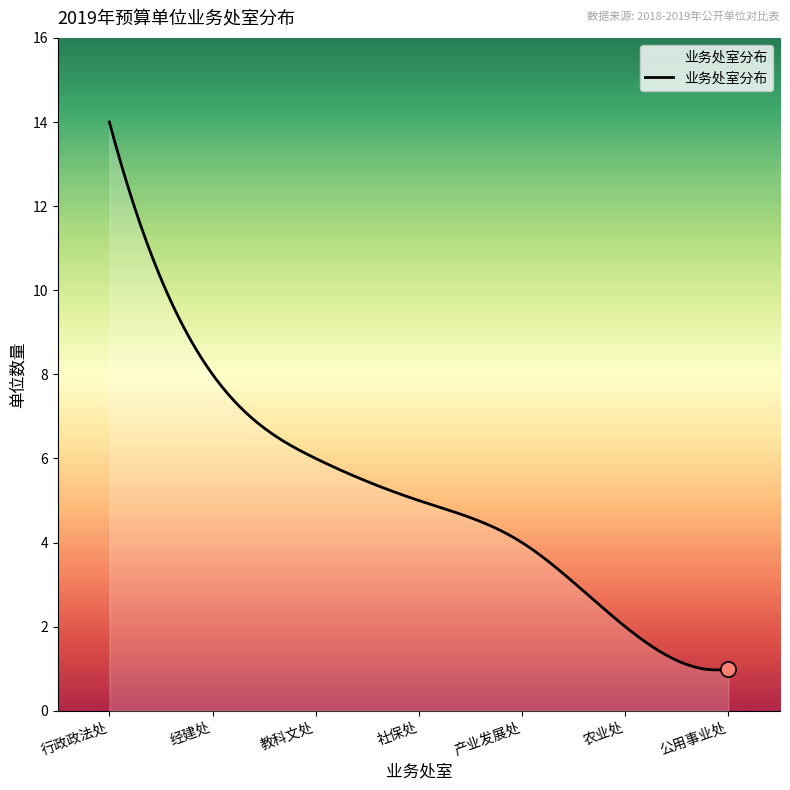

What is the greatest value displayed?

14.0